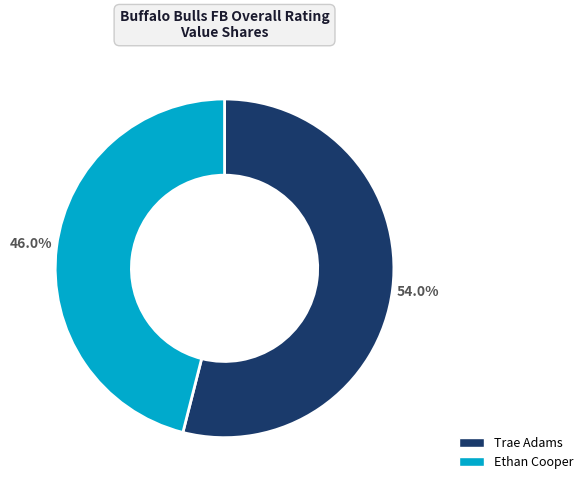

Is there any slice that represents more than half of the pie?

Yes